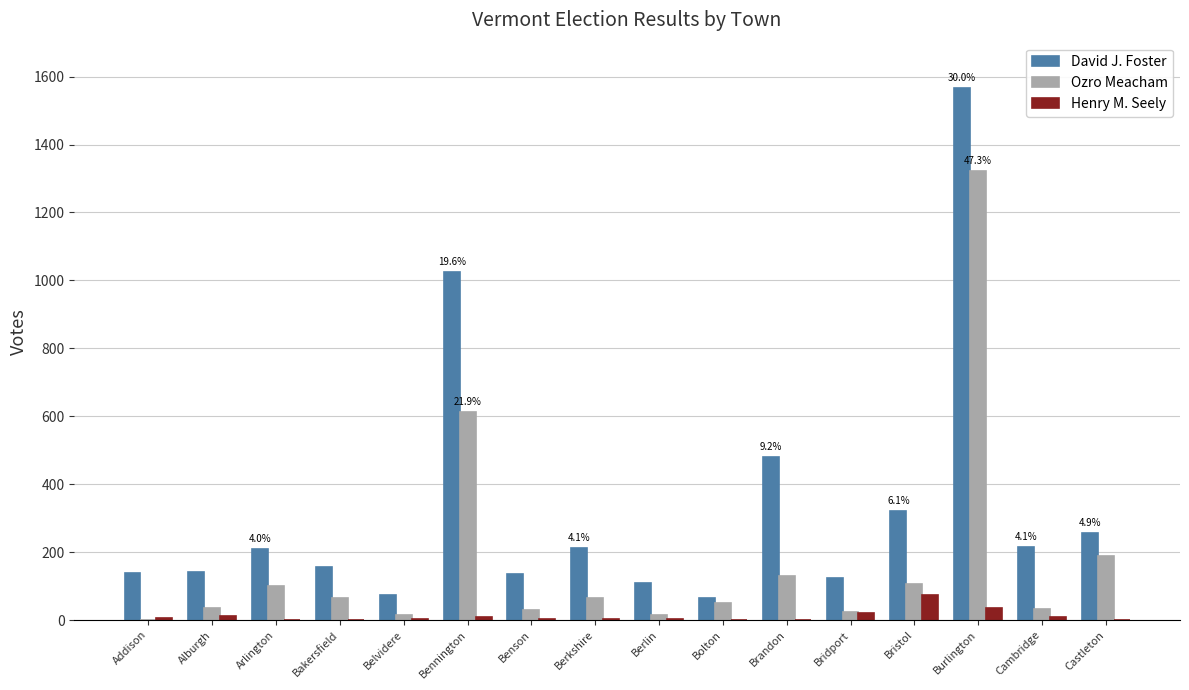

What is the maximum value shown in the chart?

1567